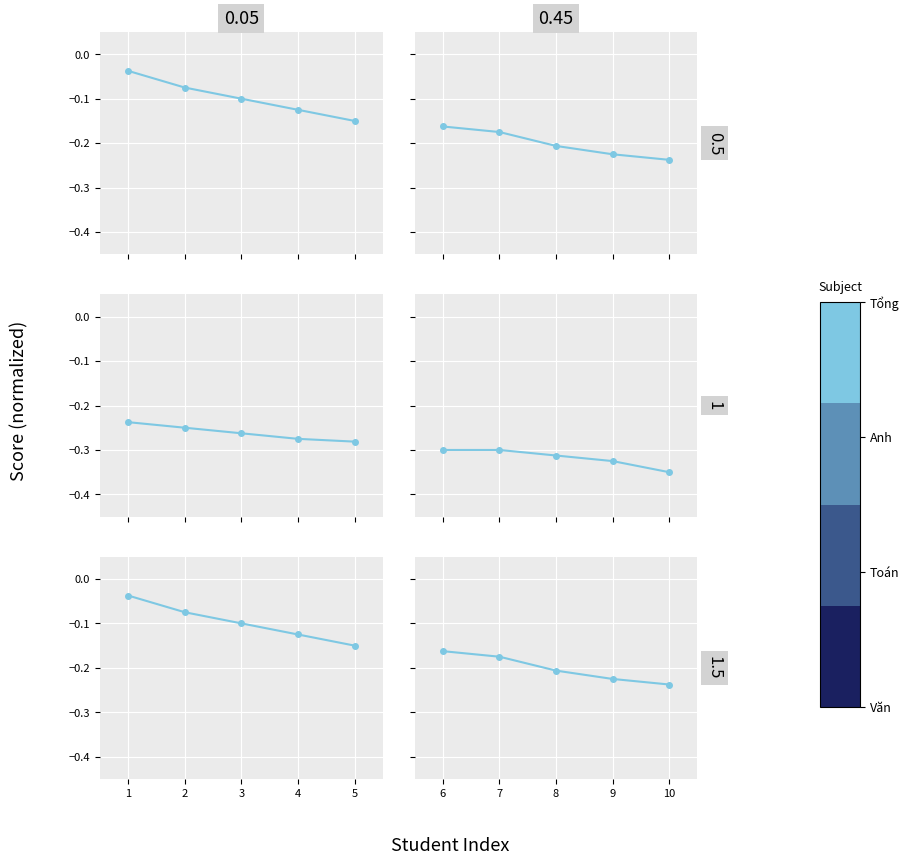

True or false: Điểm Toán and Điểm (Văn+Toán+Anh) cross at least once.

False